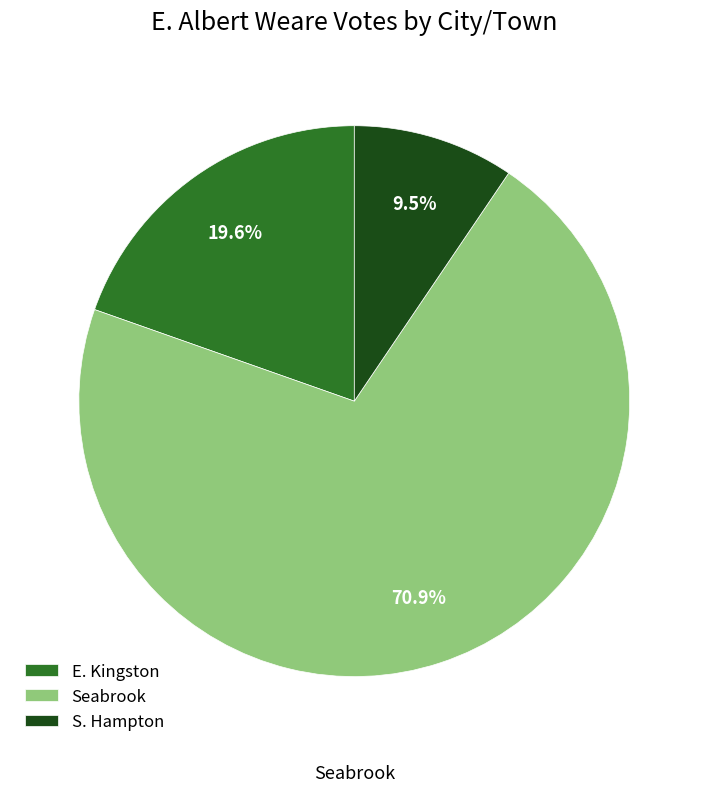

What is the majority slice?

Seabrook